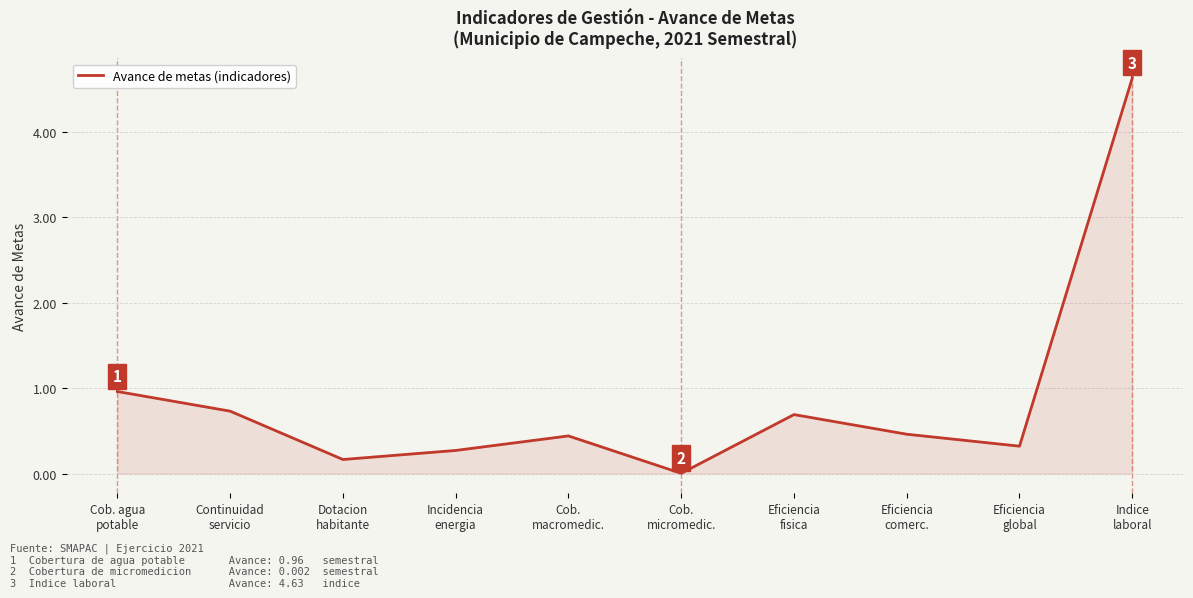

The chart shows a value of 0.3 at Eficiencia
fisica. True or false?

False